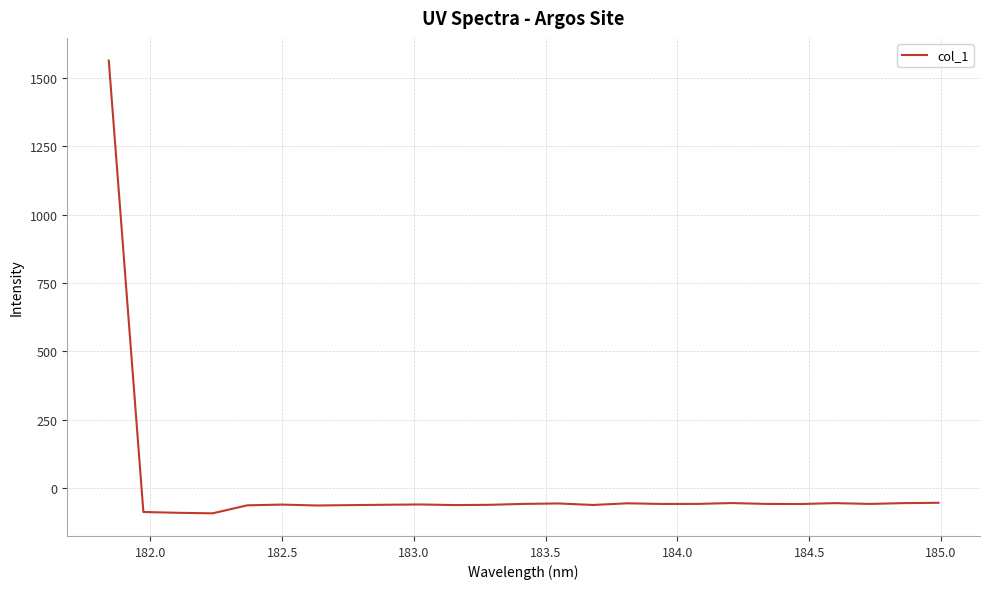

What is the smallest value displayed?

-91.1